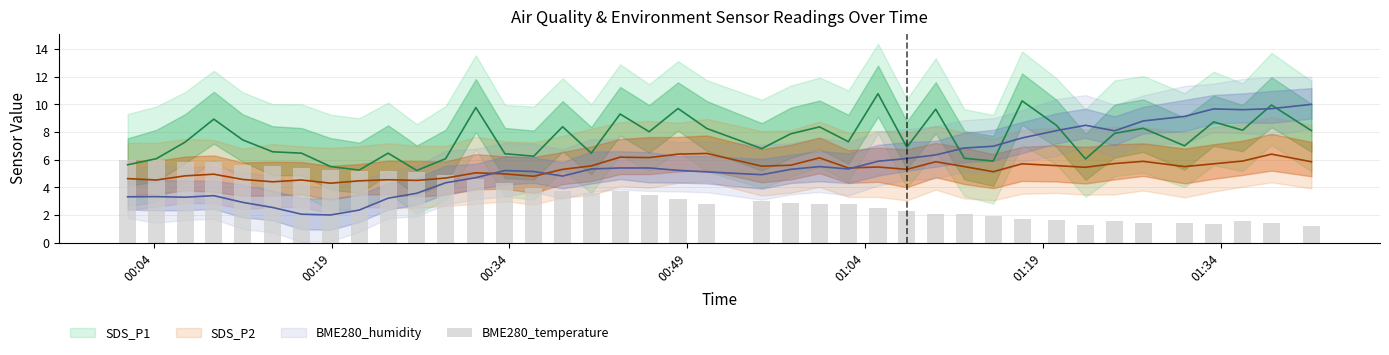

Where does the data first go above 3?

00:04